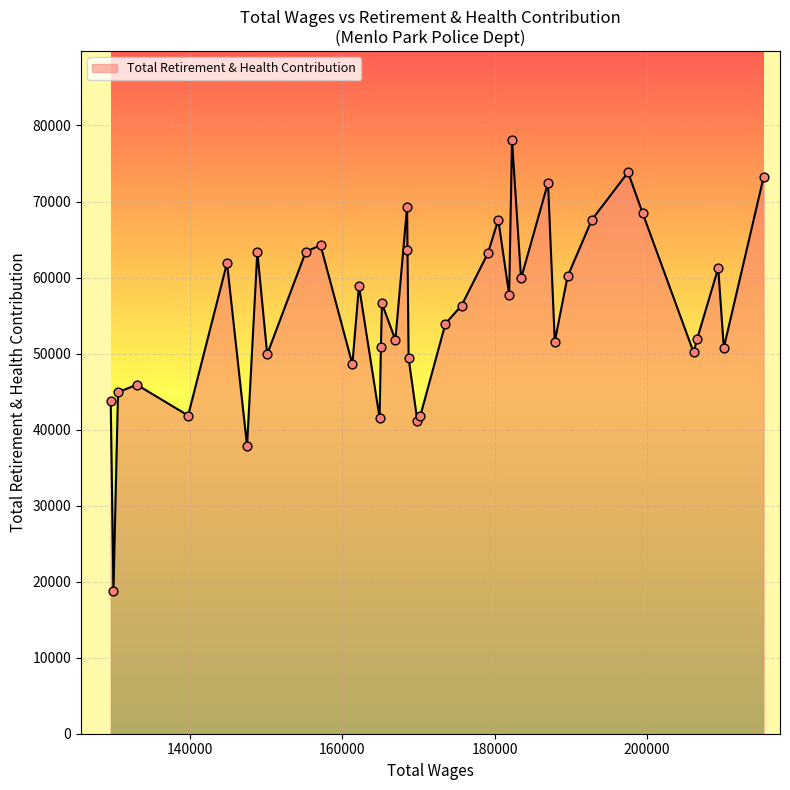

What is the difference between the maximum and minimum values?

59271